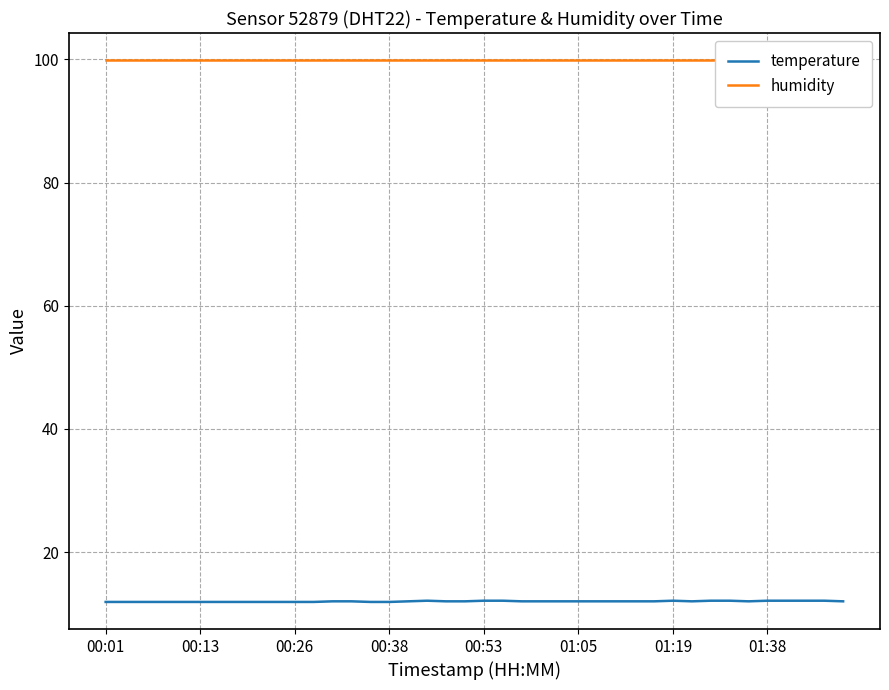

True or false: temperature has a value of 12.0 at 22.

True